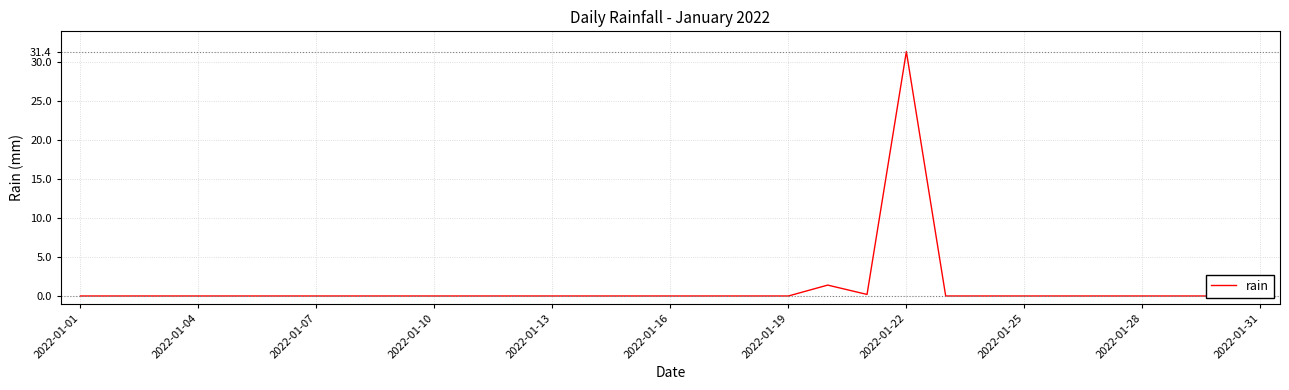

What is the change in value from 19 to 30?

-1.4